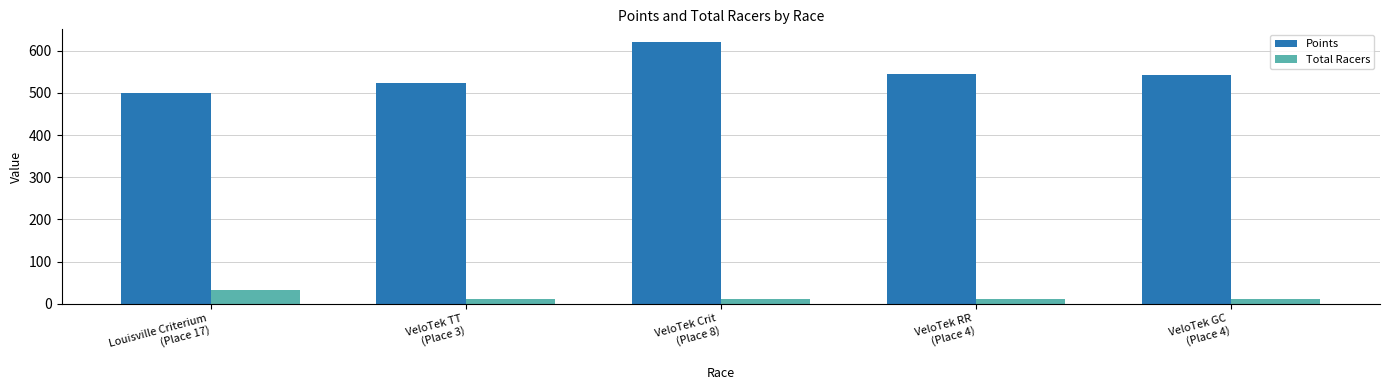

What is the difference between the Points values at VeloTek TT
(Place 3) and Louisville Criterium
(Place 17)?

23.0